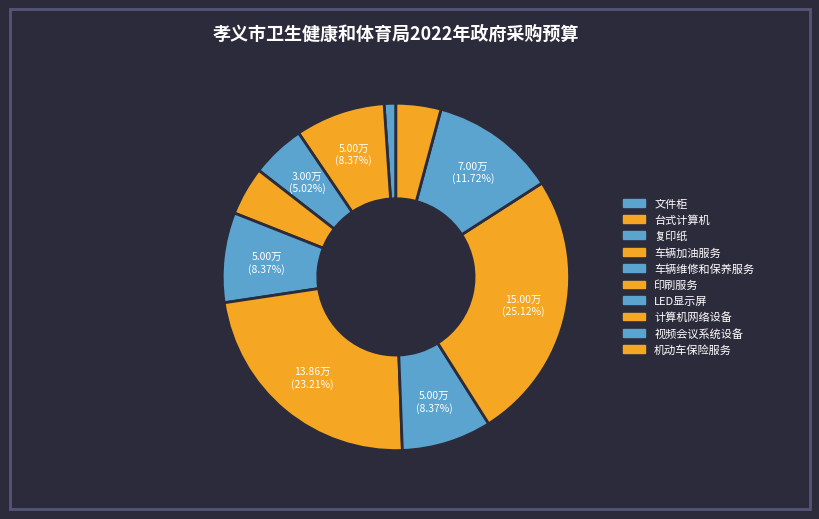

What percentage is the 印刷服务 slice, to the nearest percent?

23%